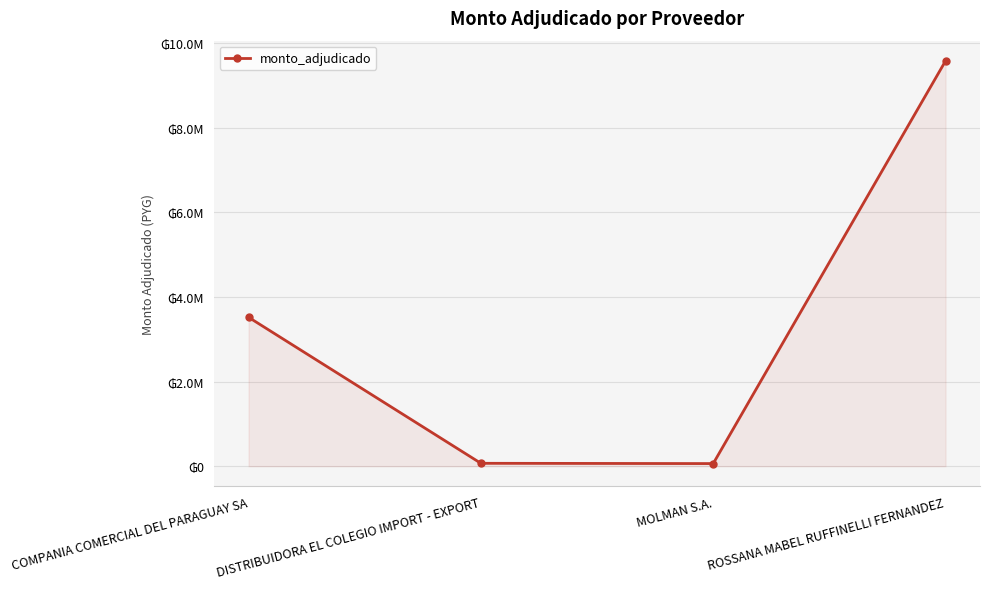

Is this an area chart (filled region under the line)?

Yes